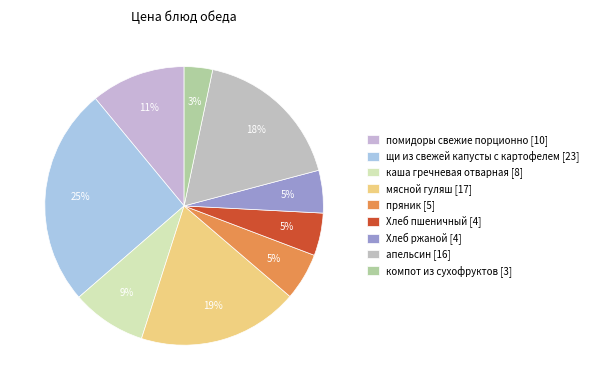

What is the ratio of the value at пряник to the value at апельсин?

0.3